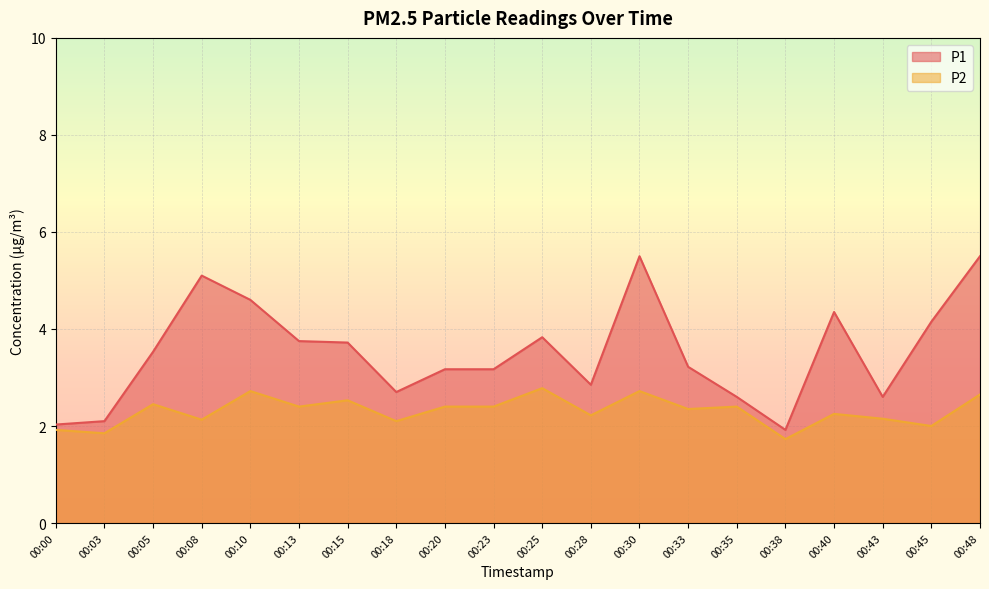

How many lines are shown in the chart?

2